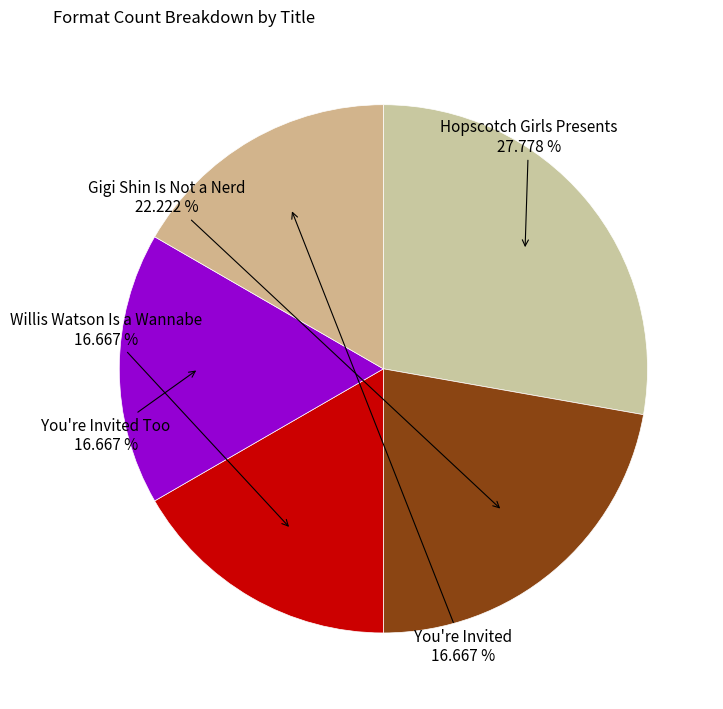

How many slices are in this pie chart?

5